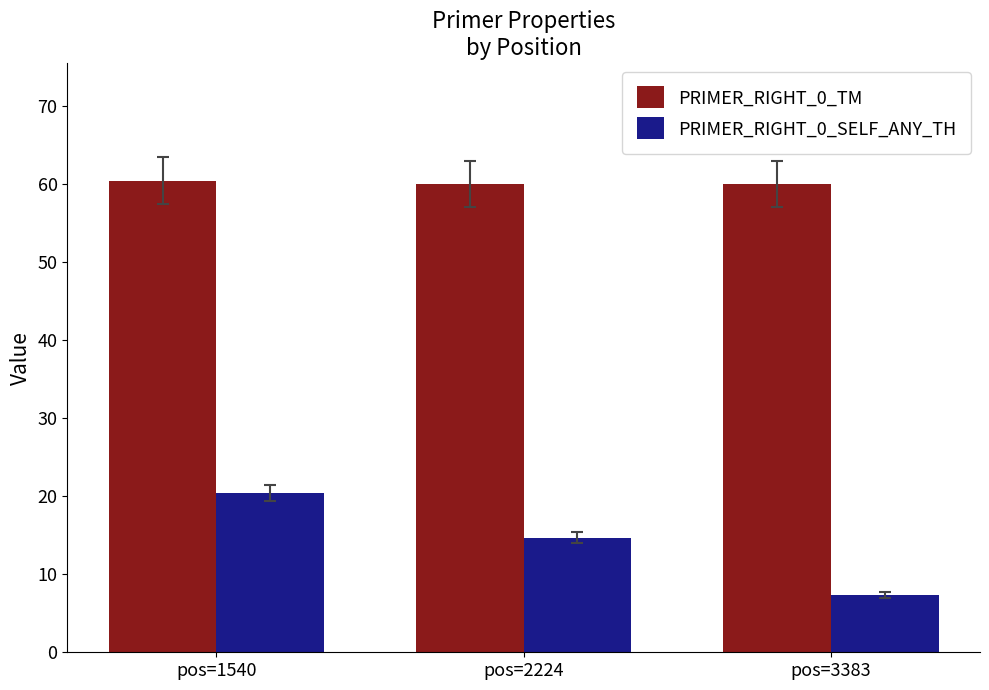

Read the PRIMER_RIGHT_0_SELF_ANY_TH value at pos=2224.

14.7